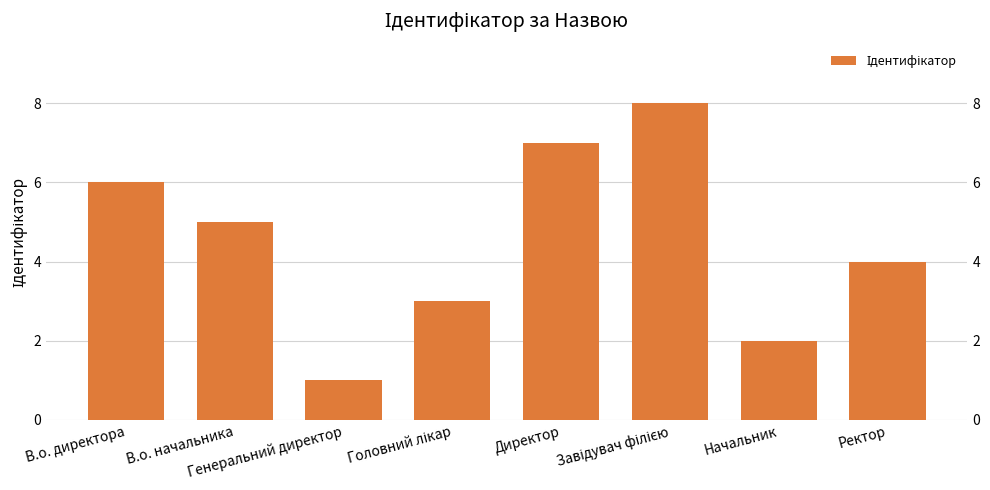

What is the maximum value shown in the chart?

8